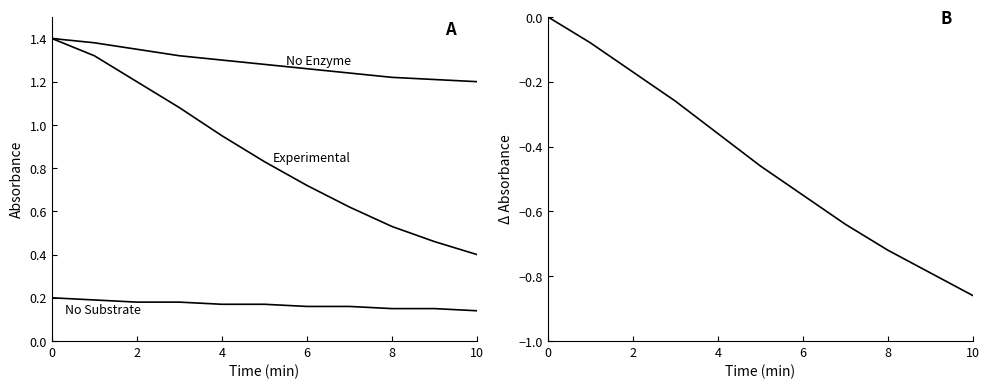

What is the value of the Experimental point at the 8th from the left?

0.6